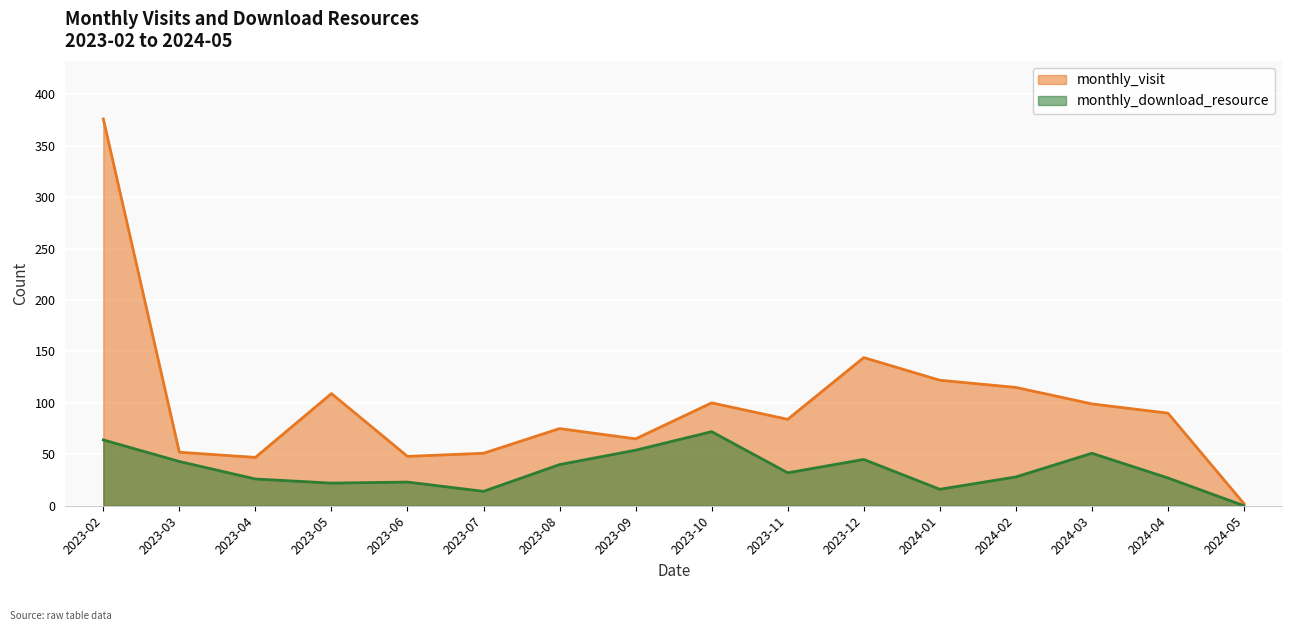

At which category is the sum across all series the highest?

2023-02